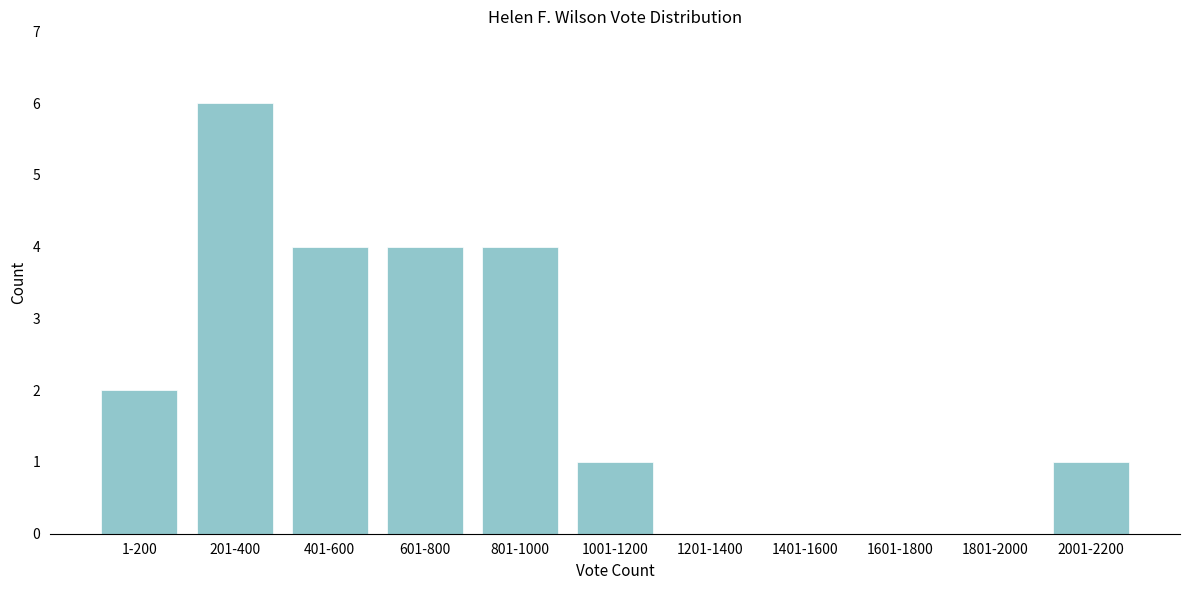

Reading right to left, list all the values displayed in this chart.

2001-2200=1	1801-2000=0	1601-1800=0	1401-1600=0	1201-1400=0	1001-1200=1	801-1000=4	601-800=4	401-600=4	201-400=6	1-200=2